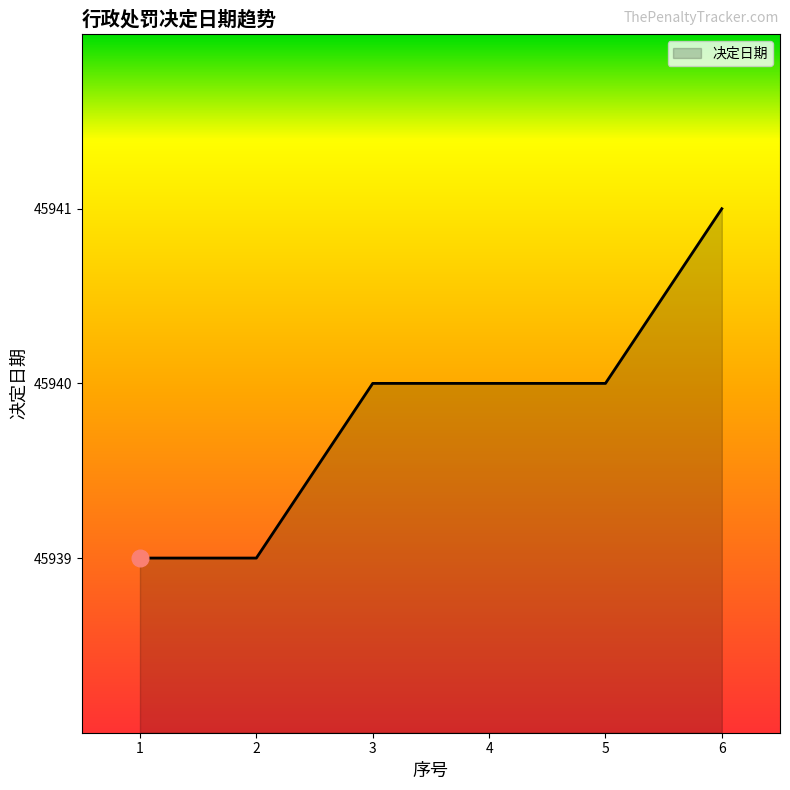

Count the number of categories in the chart.

6